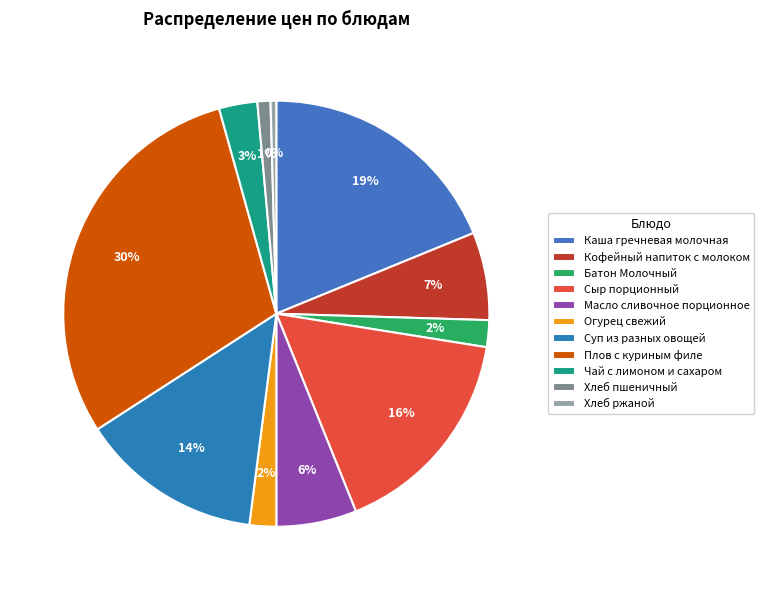

Which has a higher value, Масло сливочное порционное or Хлеб ржаной?

Масло сливочное порционное